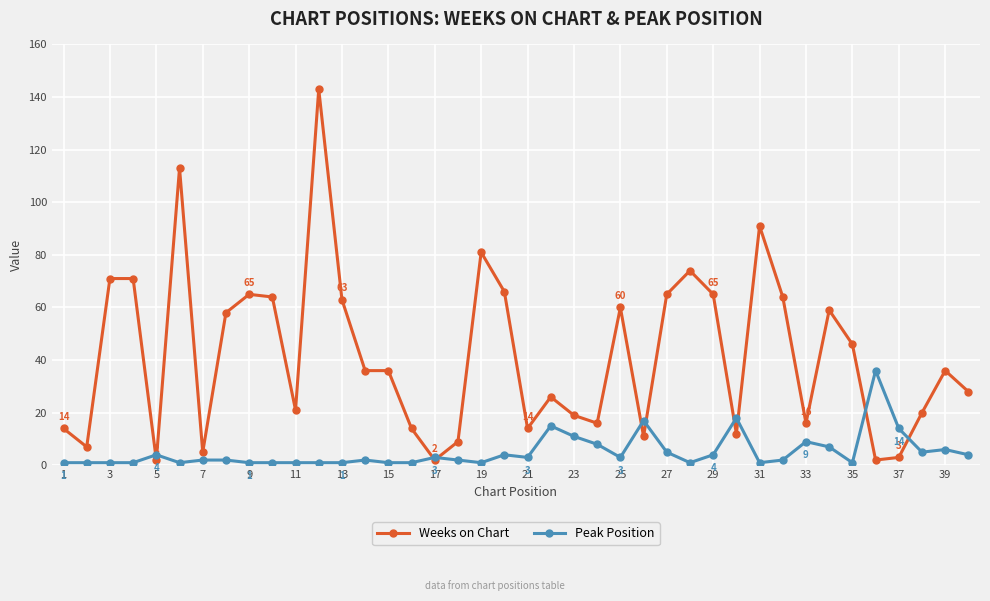

List the series in order of their peak value, lowest first.

Peak Position, Weeks on Chart